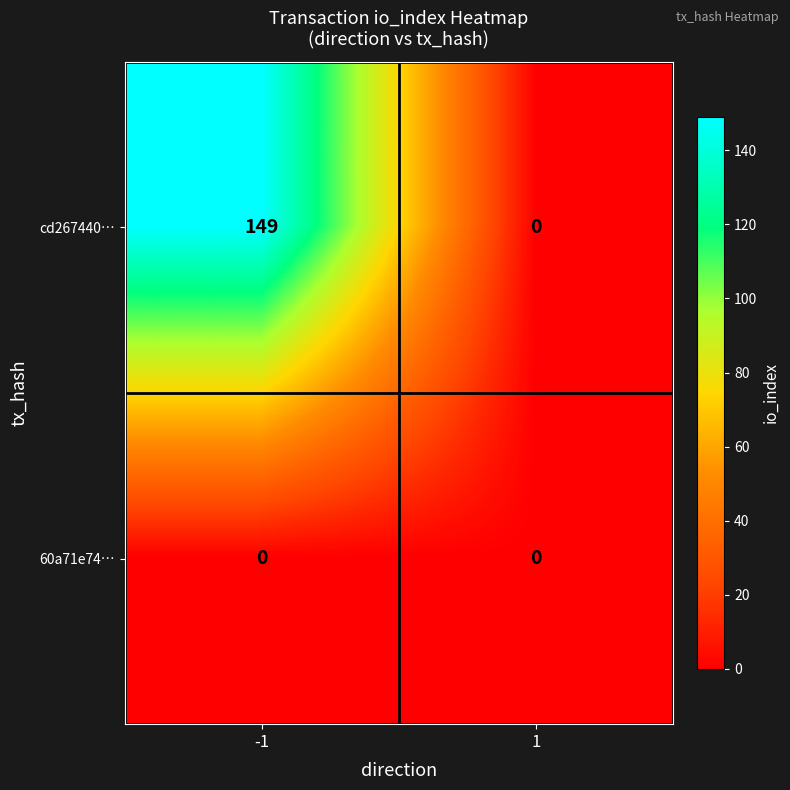

Which series has the largest range (max minus min)?

cd267440…